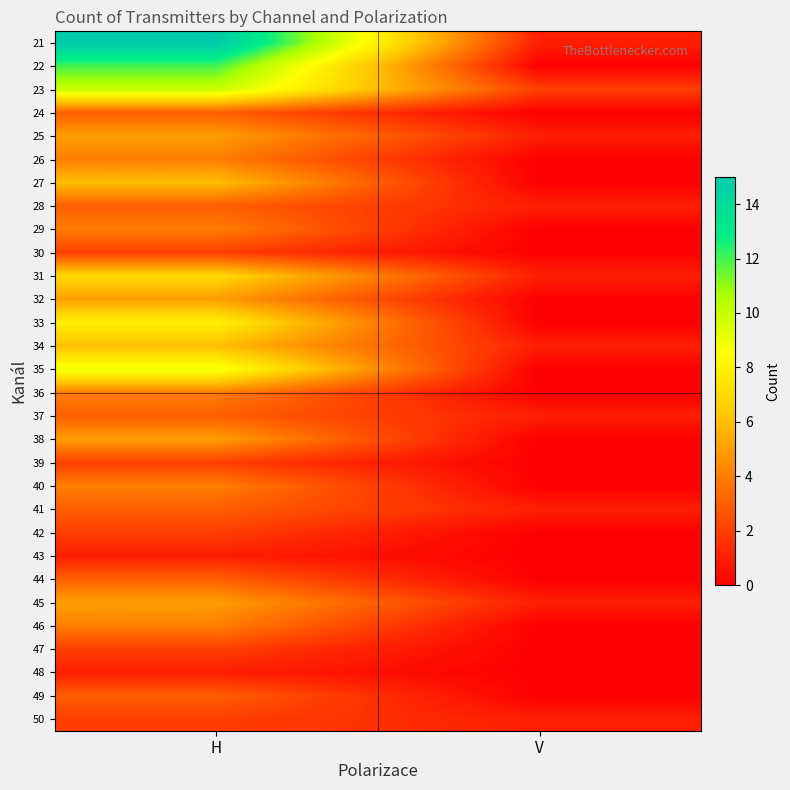

At which category does the chart reach its peak across all series?

H